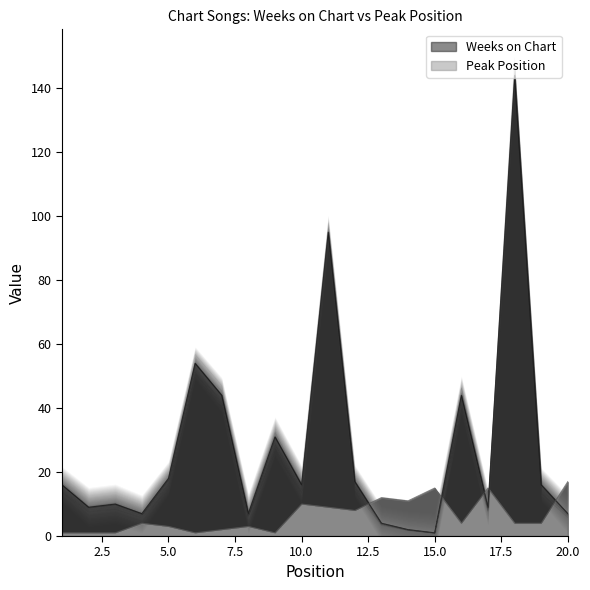

Which series ends up on top after the final intersection of Peak Position and Weeks on Chart?

Peak Position